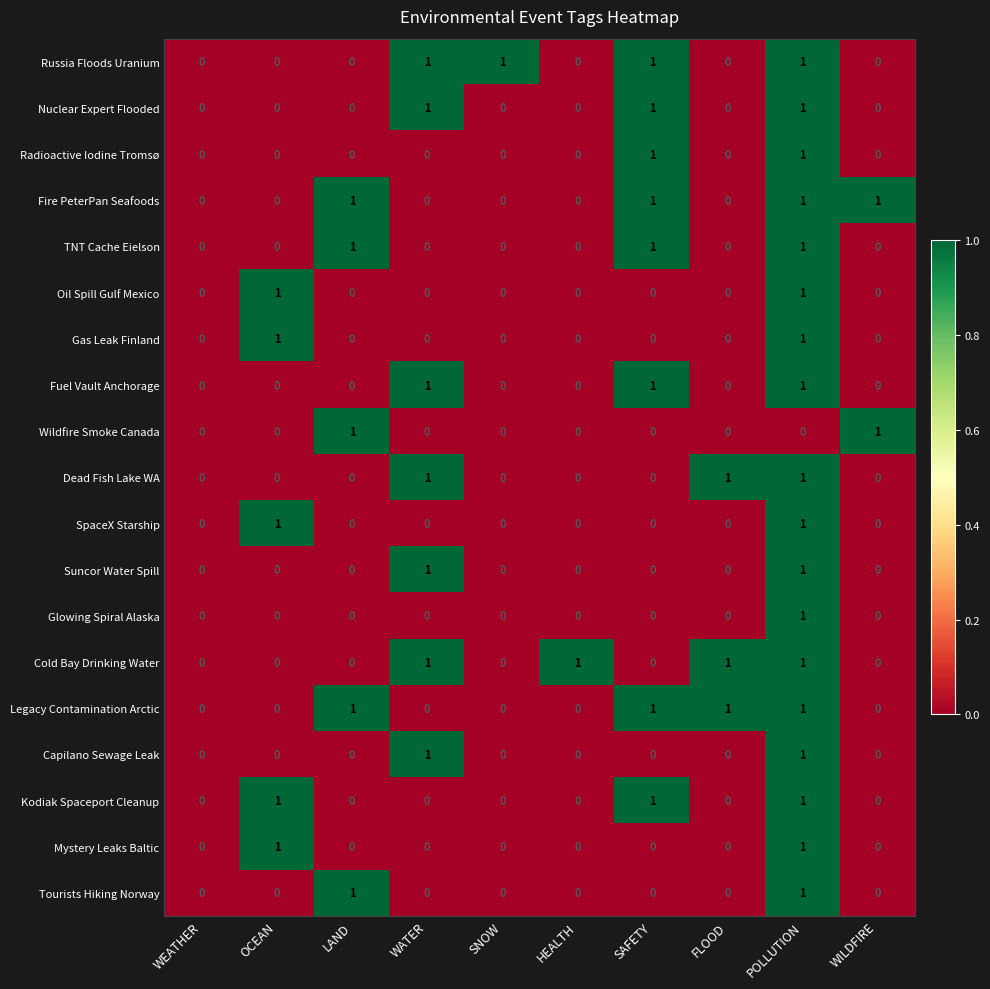

What is the total value across all series at OCEAN?

5